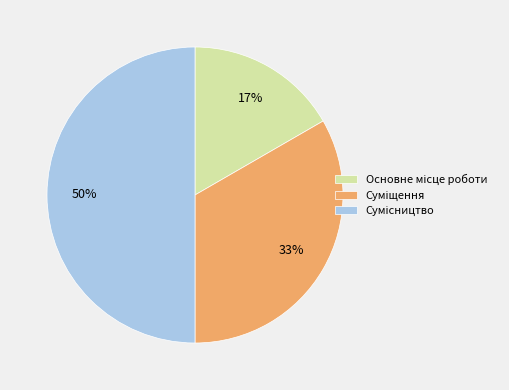

To the nearest percent, what is the average slice percentage?

33%